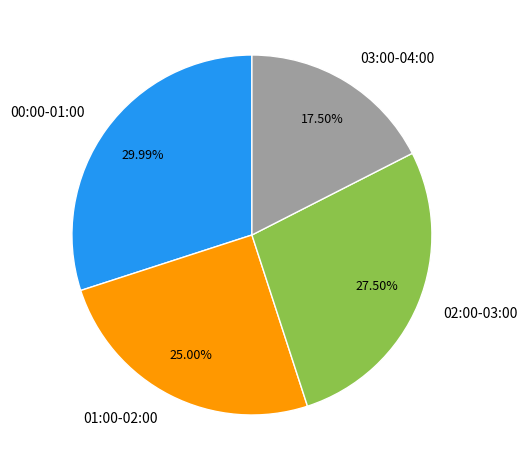

Count the number of slices in the pie.

4